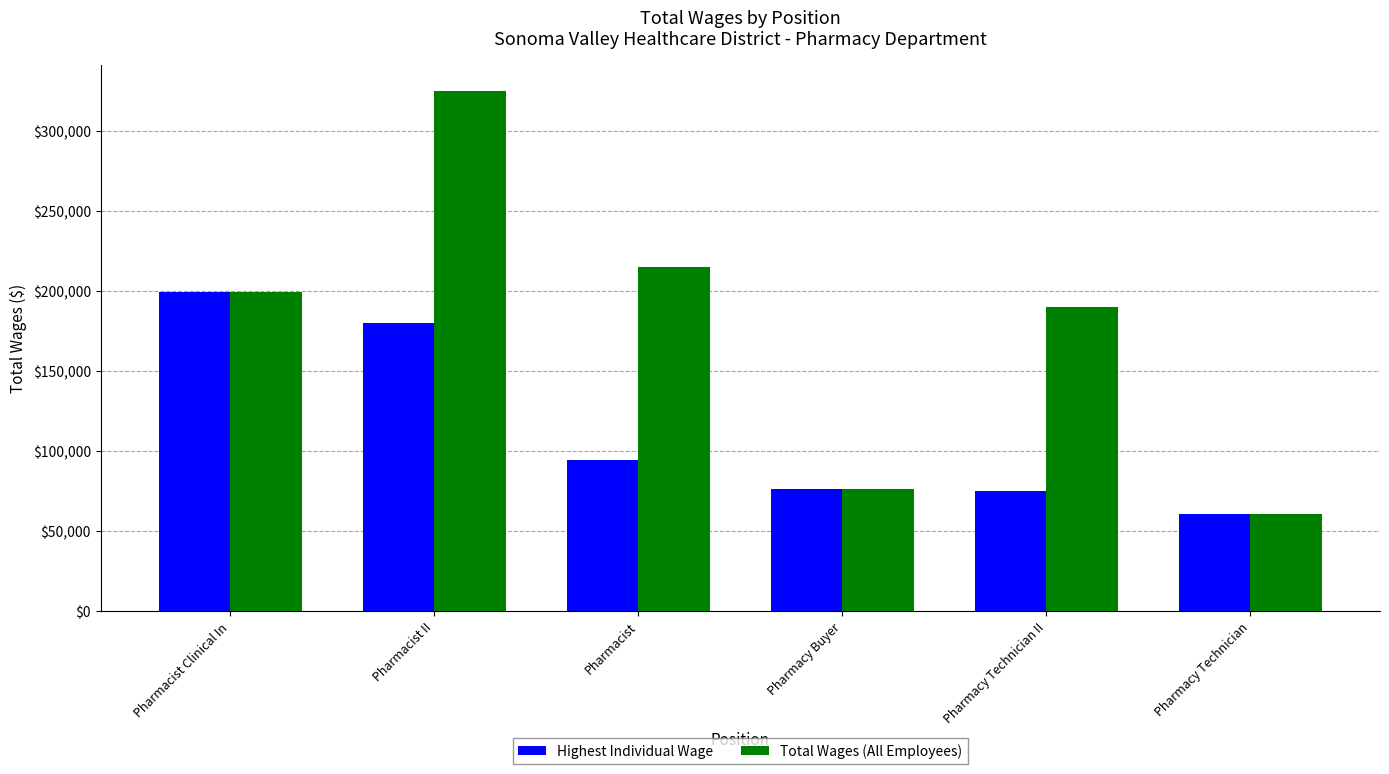

Which series has the largest total across all categories?

Total Wages (All Employees)